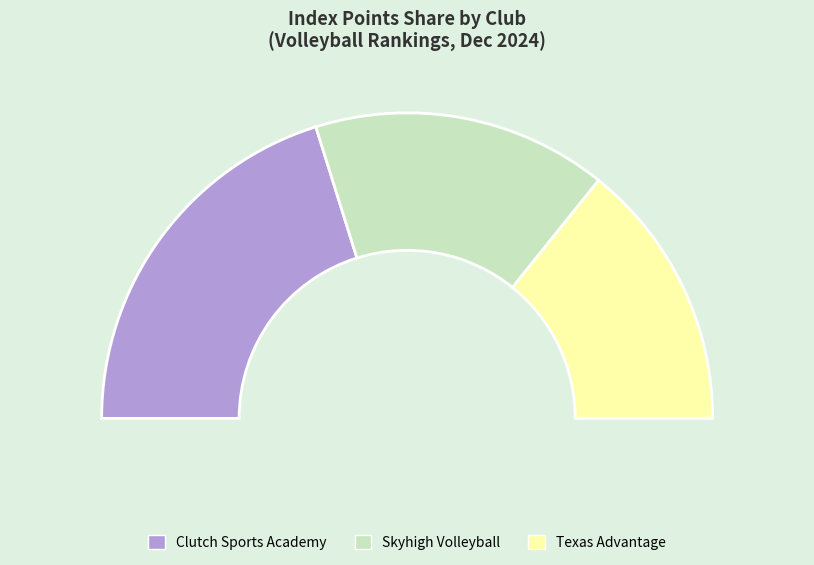

The Skyhigh Volleyball slice represents 31% of the pie. True or false?

True